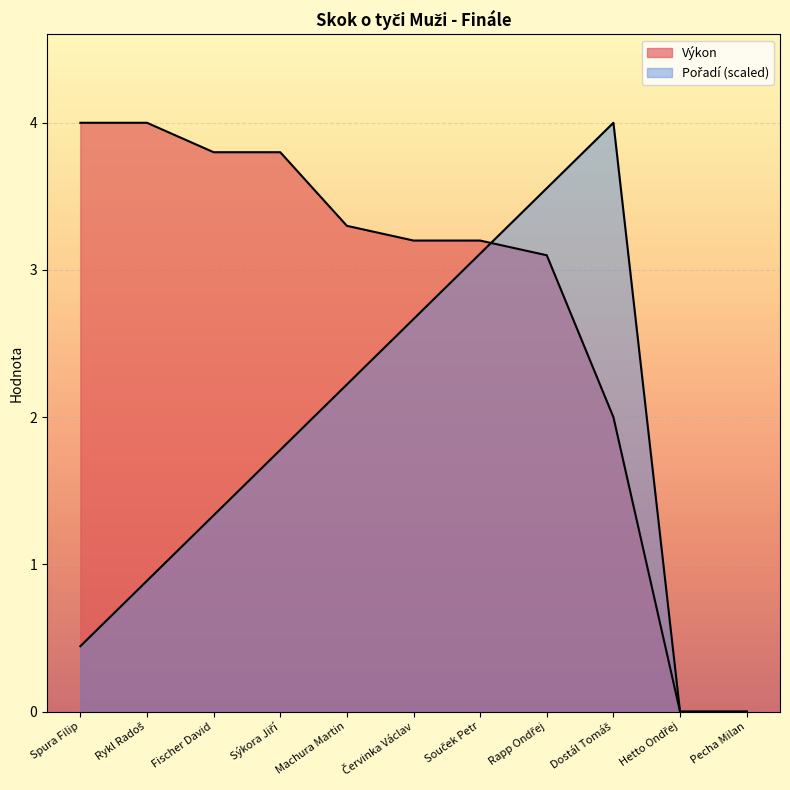

Reading left to right, extract all data points from this chart.

Výkon: 4.0	4.0	3.8	3.8	3.3	3.2	3.2	3.1	2.0	0.0	0.0
Pořadí: 0.4	0.9	1.3	1.8	2.2	2.7	3.1	3.6	4.0	0.0	0.0